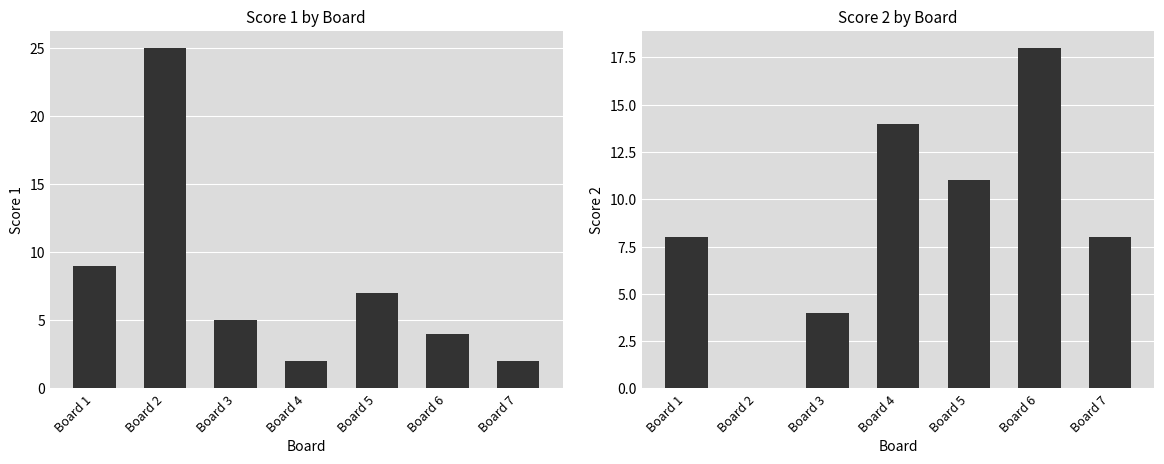

Which series has the largest range (max minus min)?

Score 1